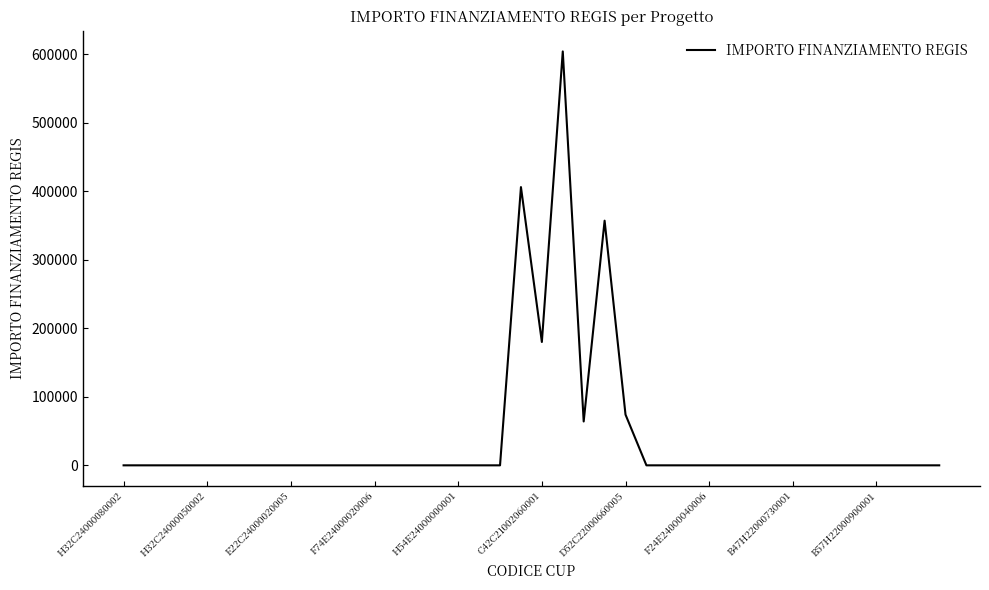

What is the greatest value displayed?

603970.3